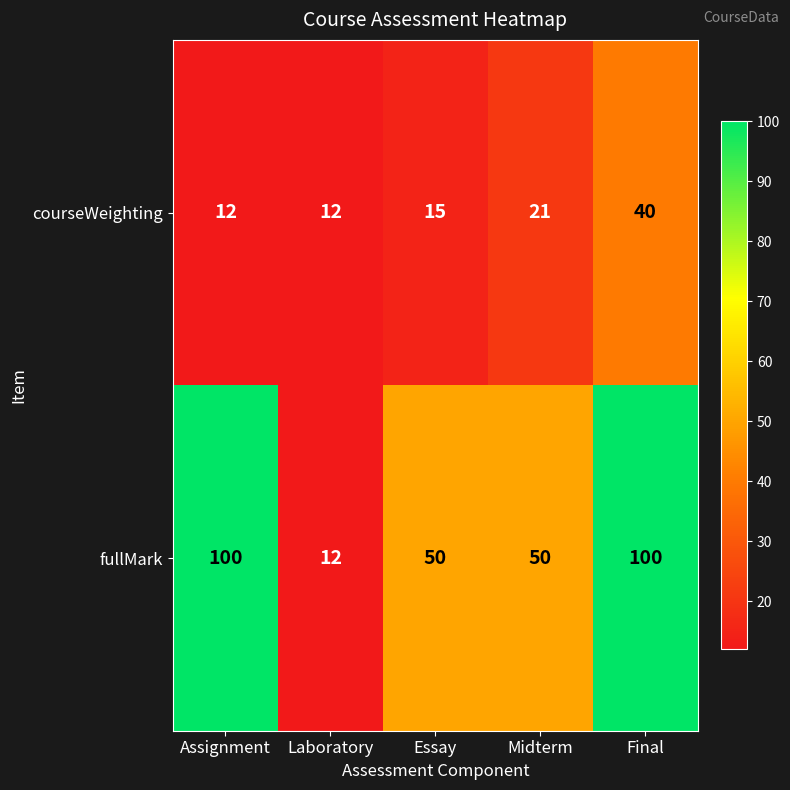

What is the approximate value of courseWeighting at Assignment?

12